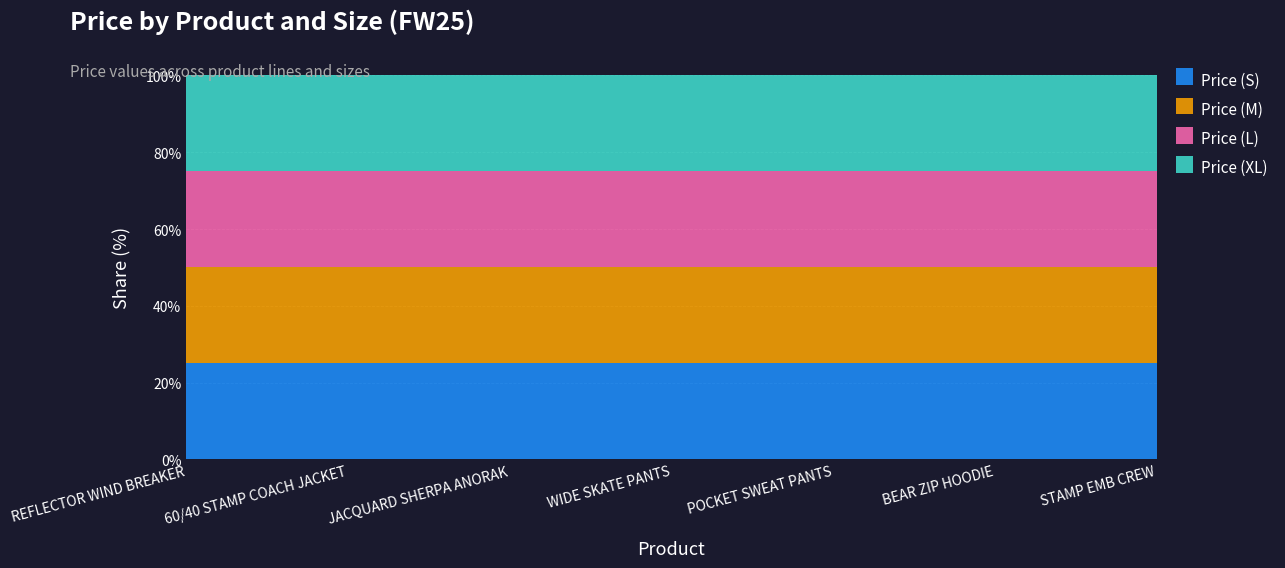

What position from the left is WIDE SKATE PANTS?

4